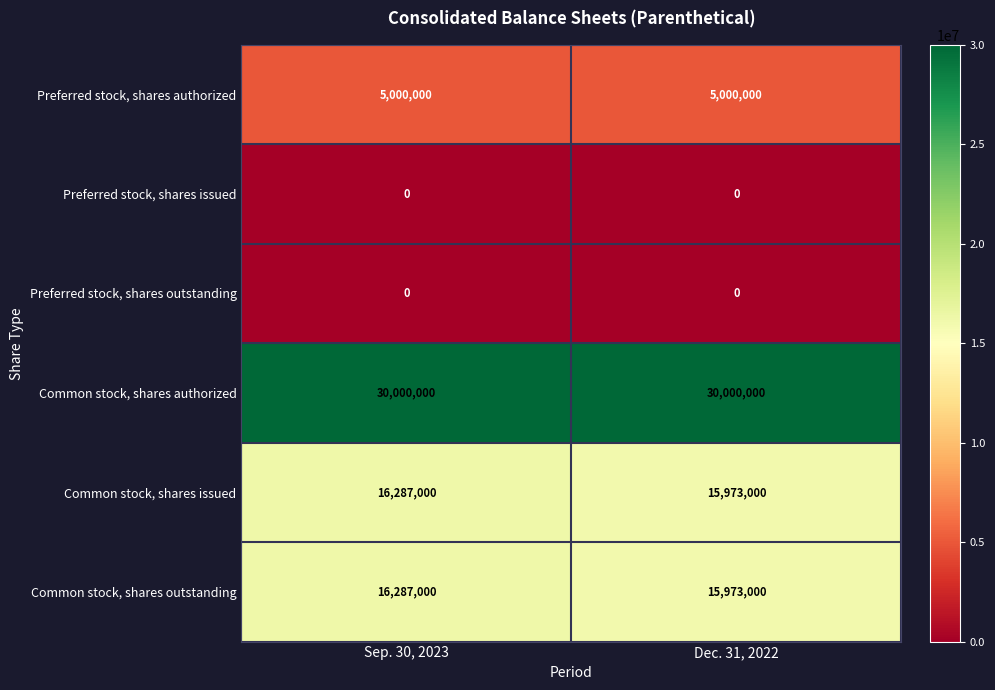

Which series has the largest total across all categories?

Common stock, shares authorized